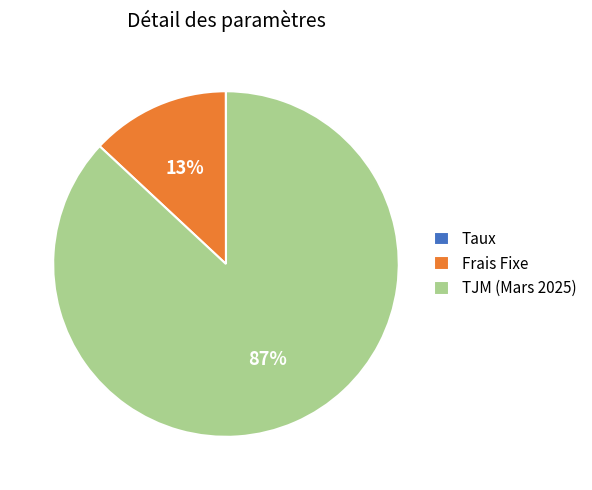

Which slice is the largest?

TJM (Mars 2025)